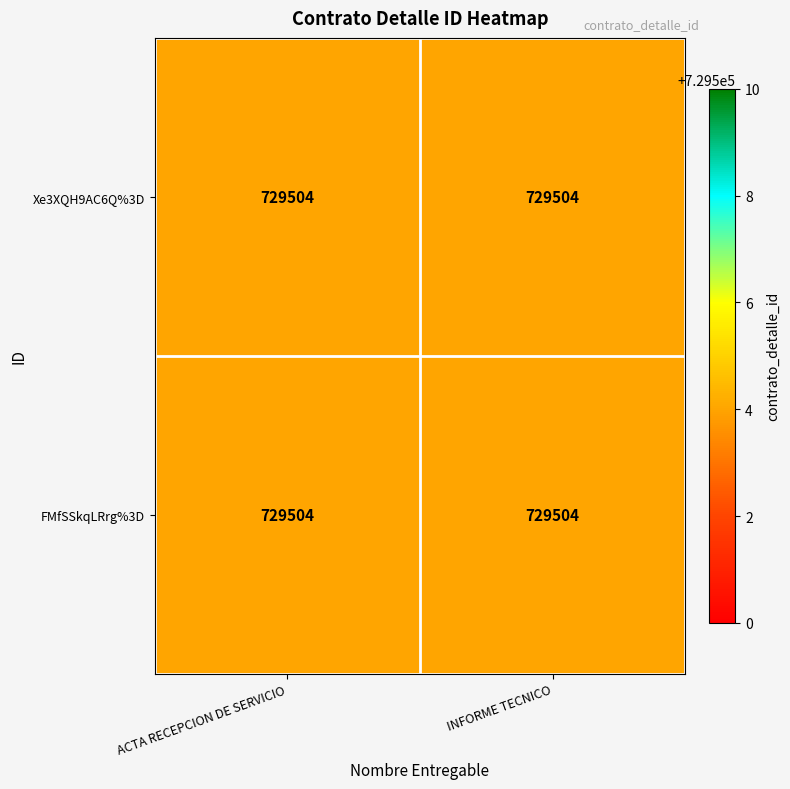

Between ACTA RECEPCION DE SERVICIO and INFORME TECNICO, which series saw the biggest shift?

Xe3XQH9AC6Q%3D